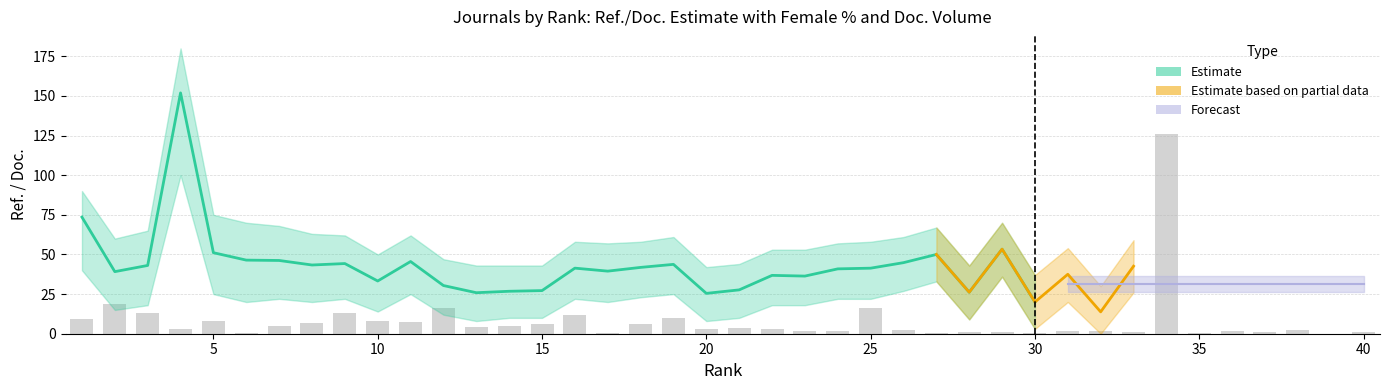

What is the average value?

8.1